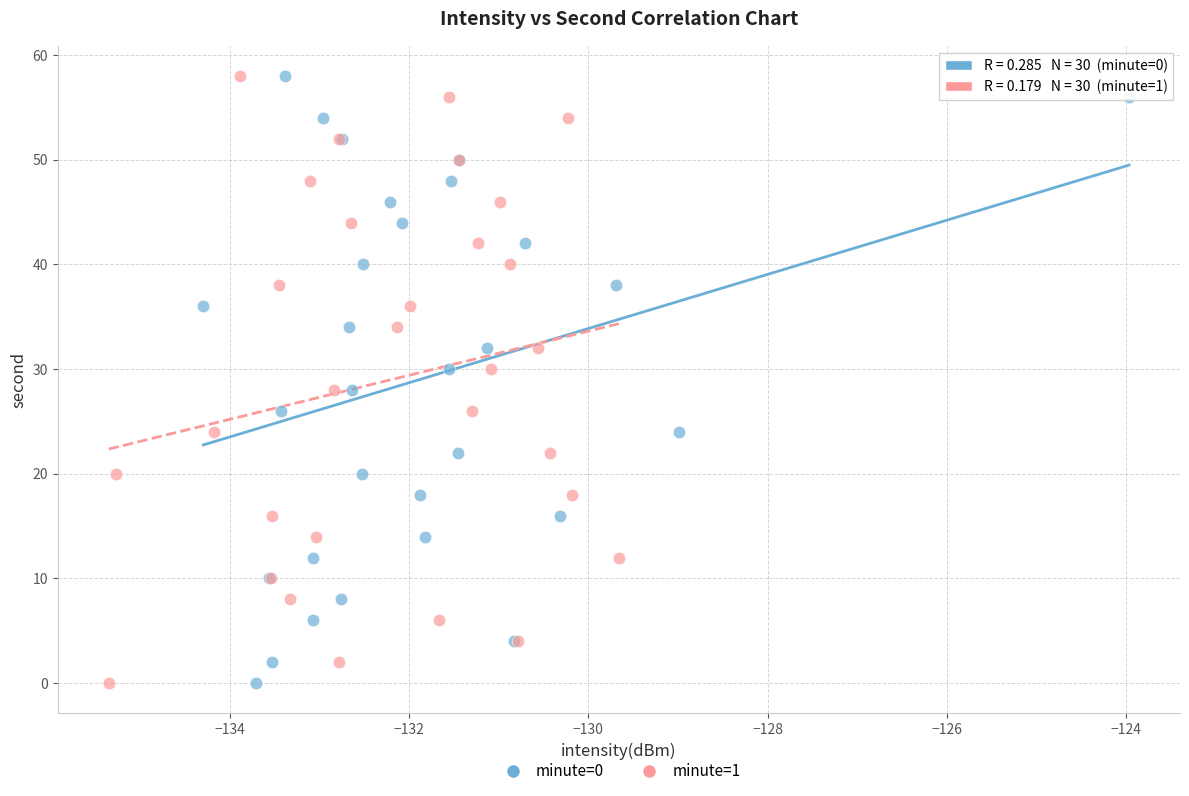

What are all the series names shown in the legend?

minute=0, minute=1